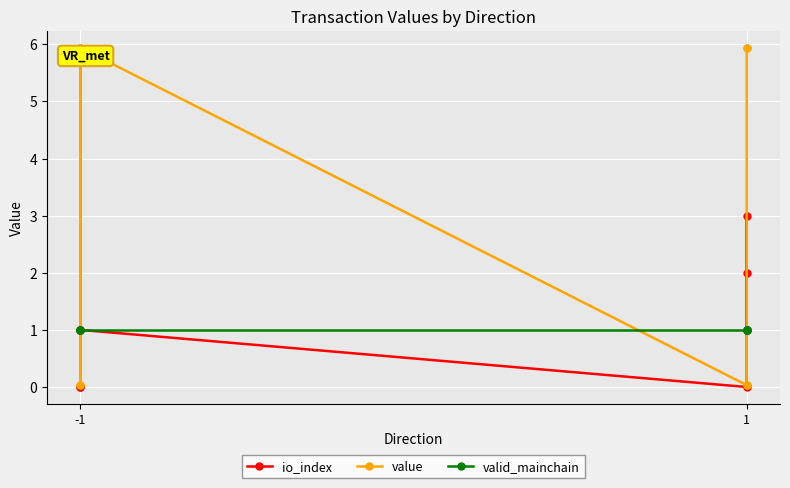

Where is valid_mainchain nearest to the value 1?

-1